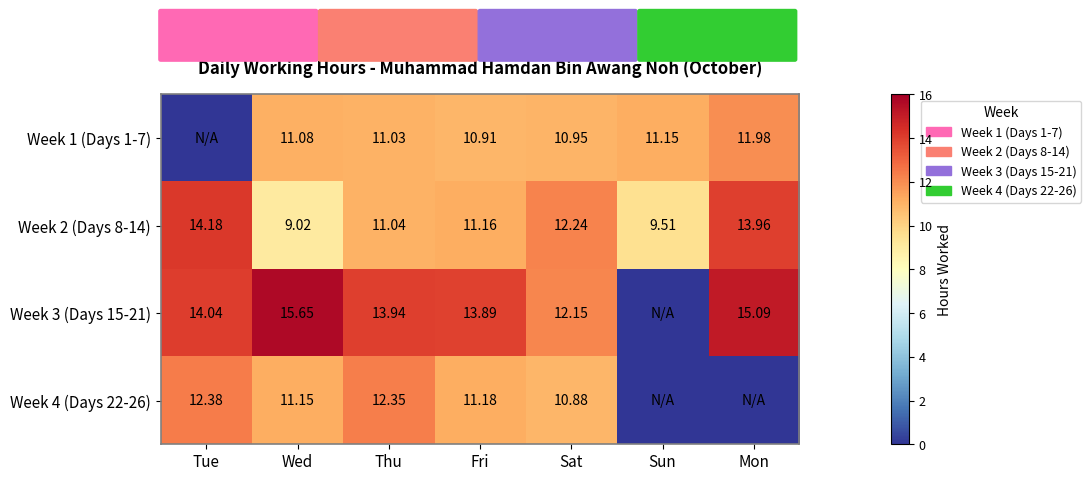

The value of Week 2 (Days 8-14) at Sun is 9.5. True or false?

True